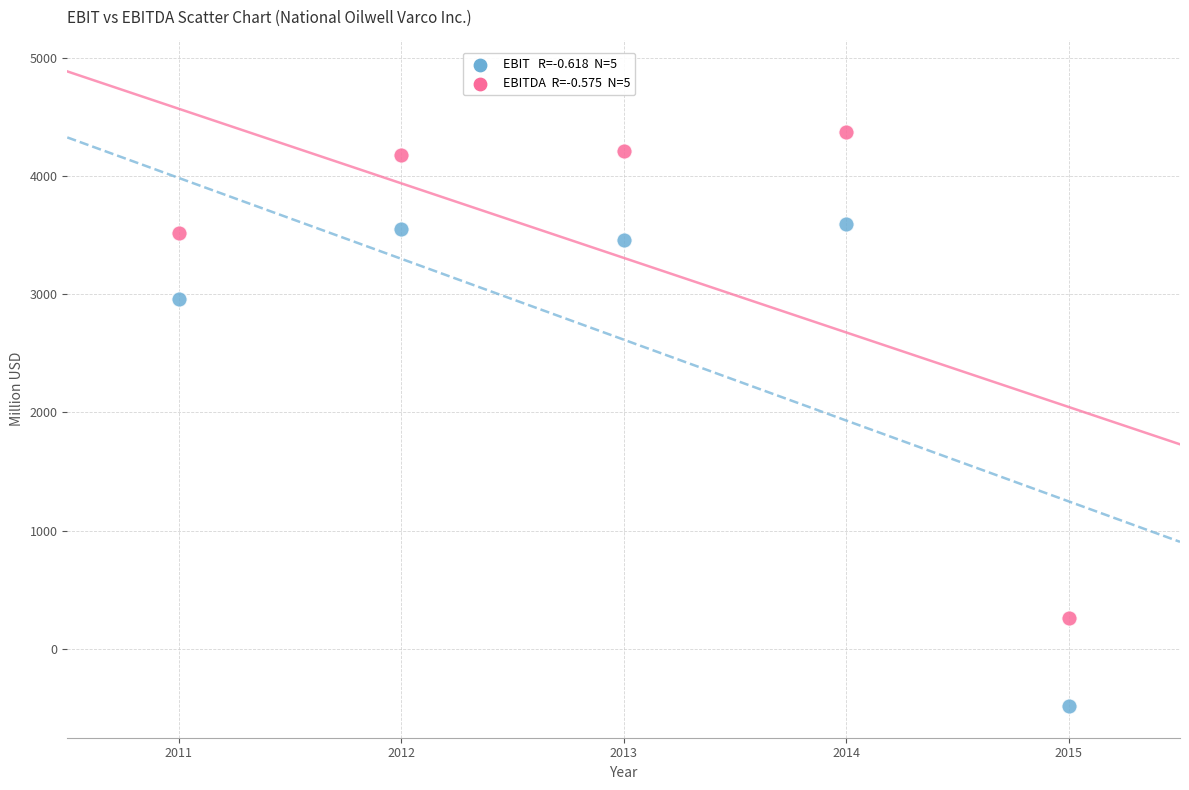

Across all series, what Y value is closest to 1945?

2962